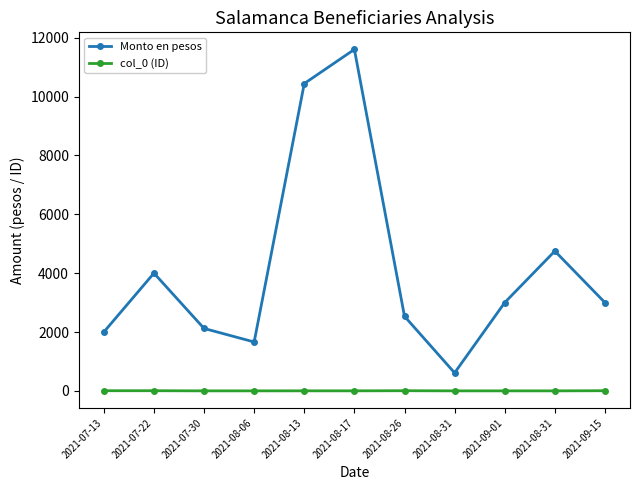

Does the chart have visible grid lines?

No